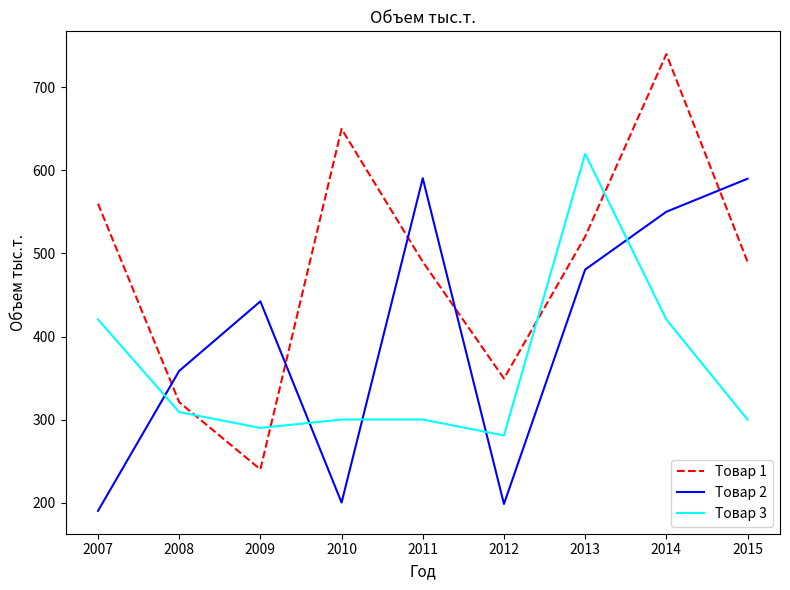

At which category does the chart reach its minimum across all series?

2007